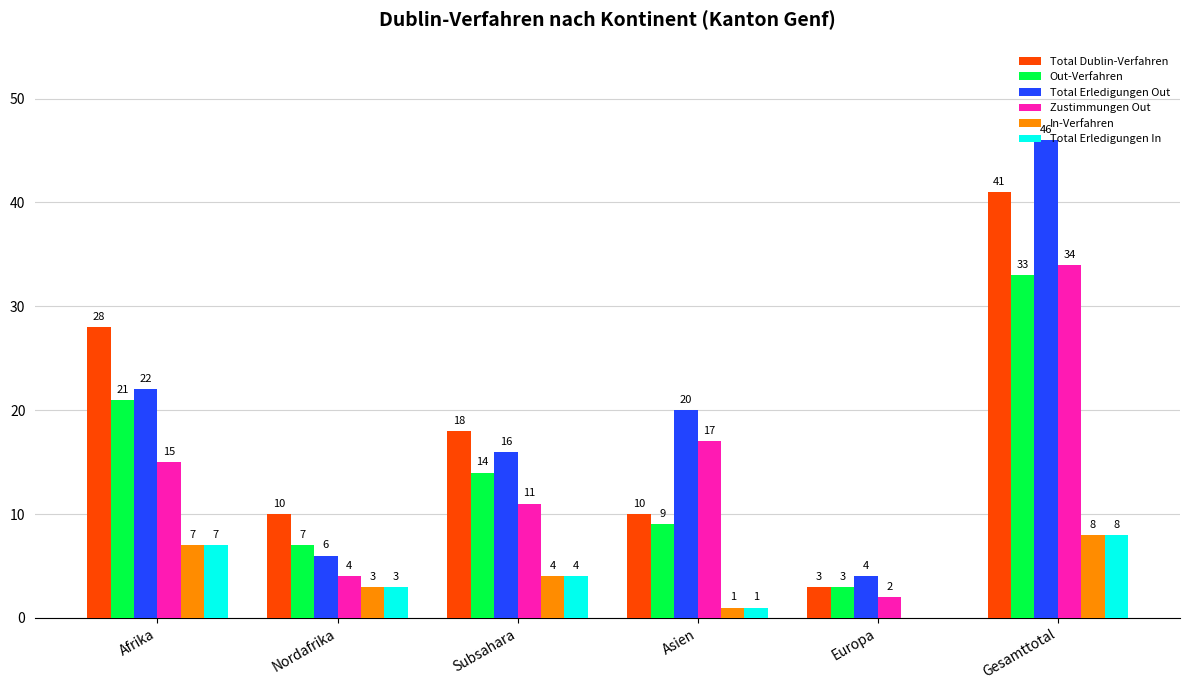

Between Afrika and Asien, which series saw the biggest shift?

Total Dublin-Verfahren